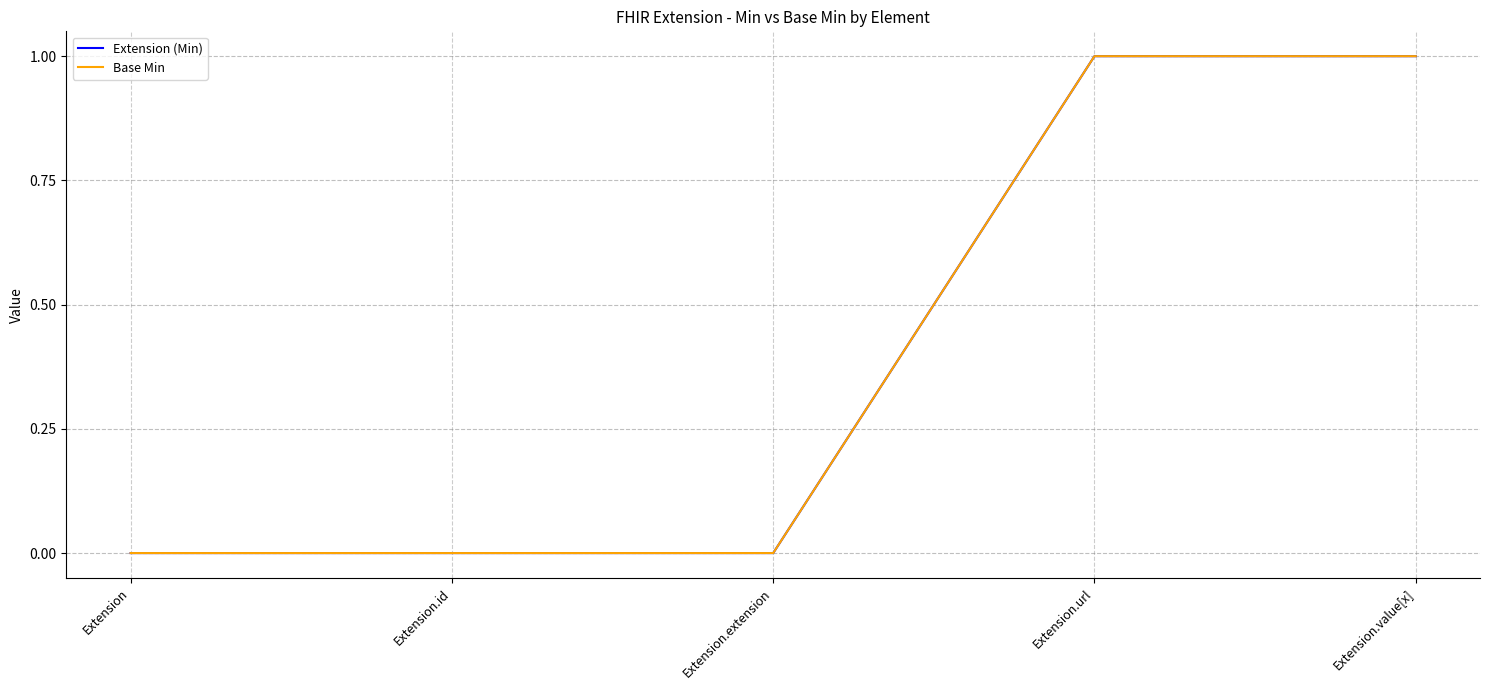

True or false: Base Min and Extension (Min) cross at least once.

False